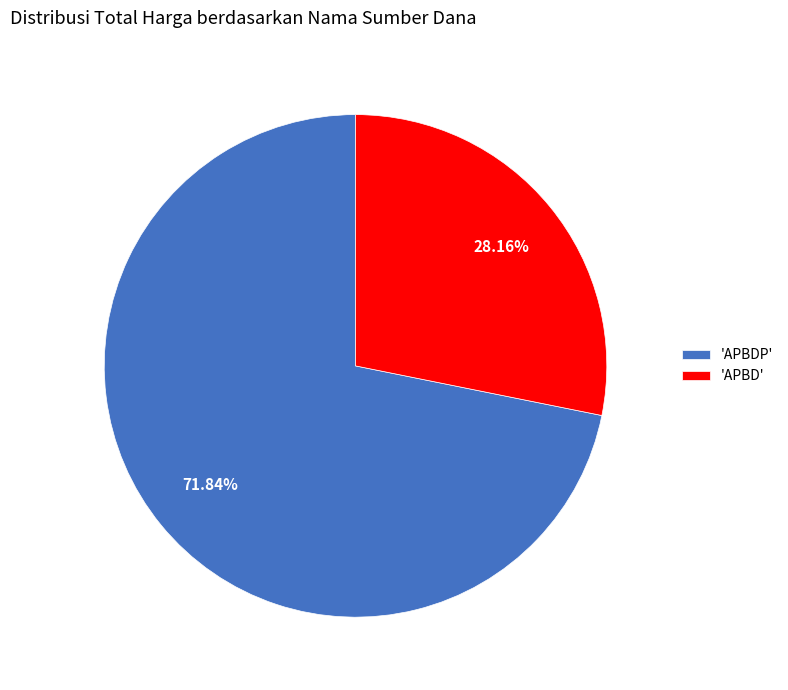

Does 'APBDP' represent more than half of the total?

Yes